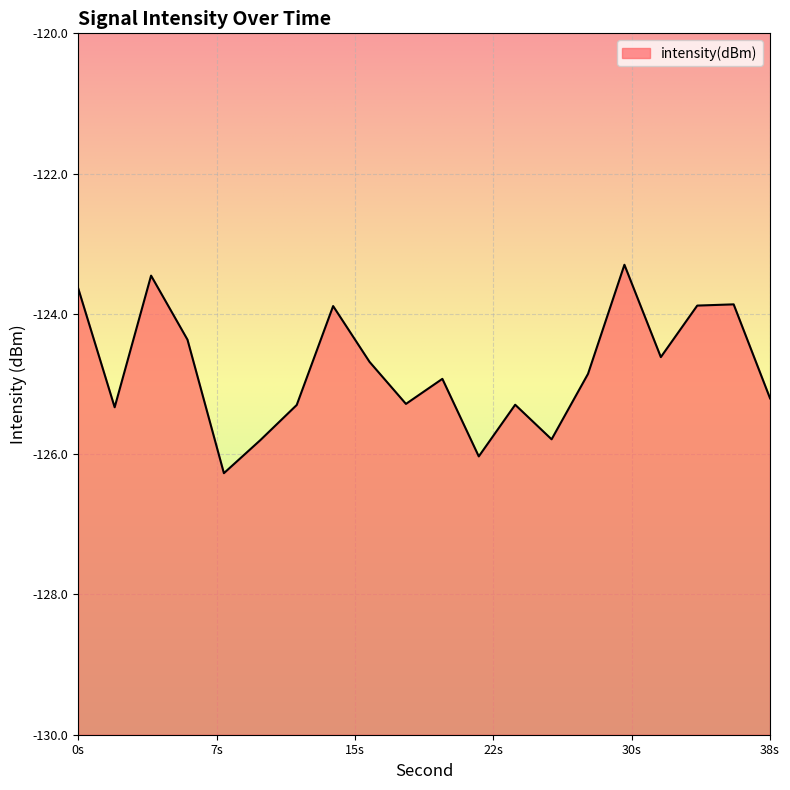

How many lines are shown in the chart?

1